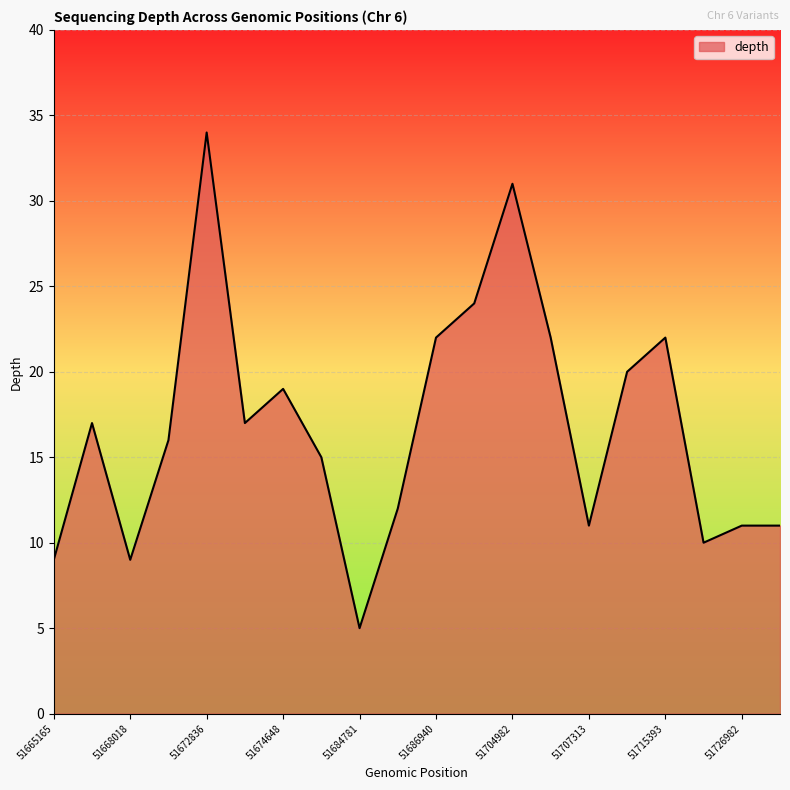

What is the difference between the maximum and minimum values?

29